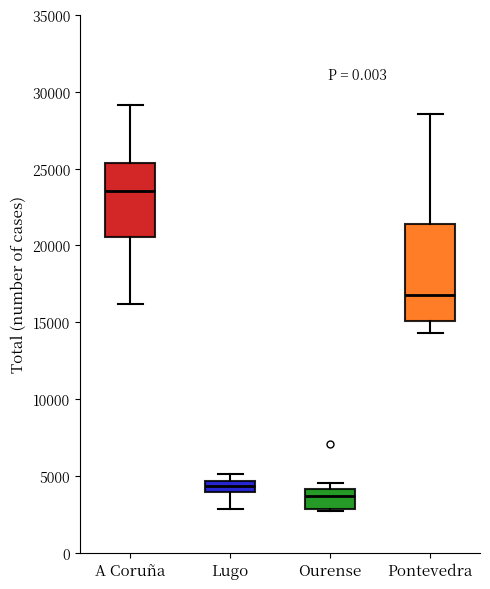

Where does the lower whisker of the box for A Coruña end on the y-axis? The values are not printed on the chart, so give them approximately, as read against the axis.

16000